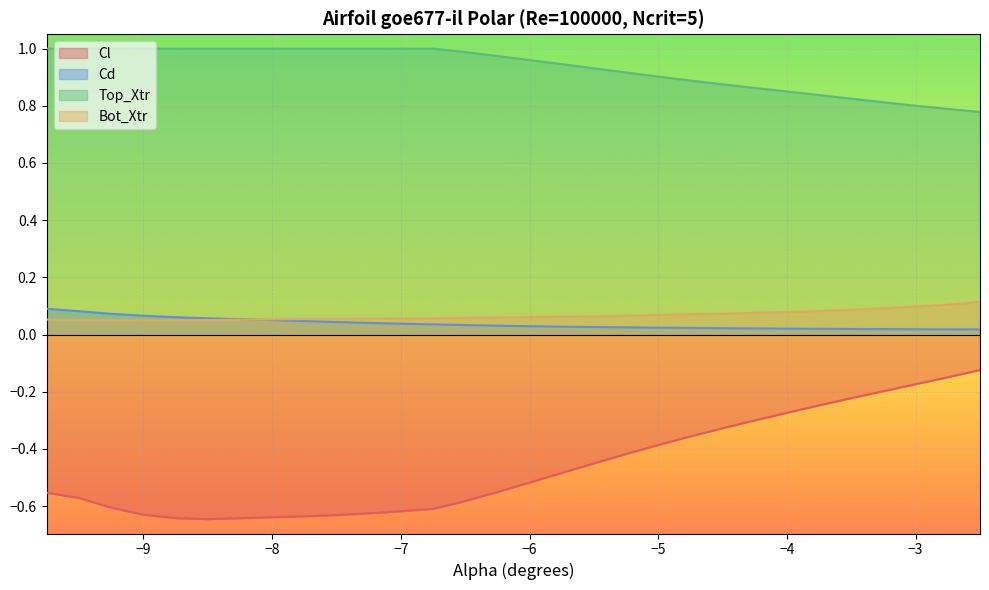

Which category has the lowest value across all series?

-8.5